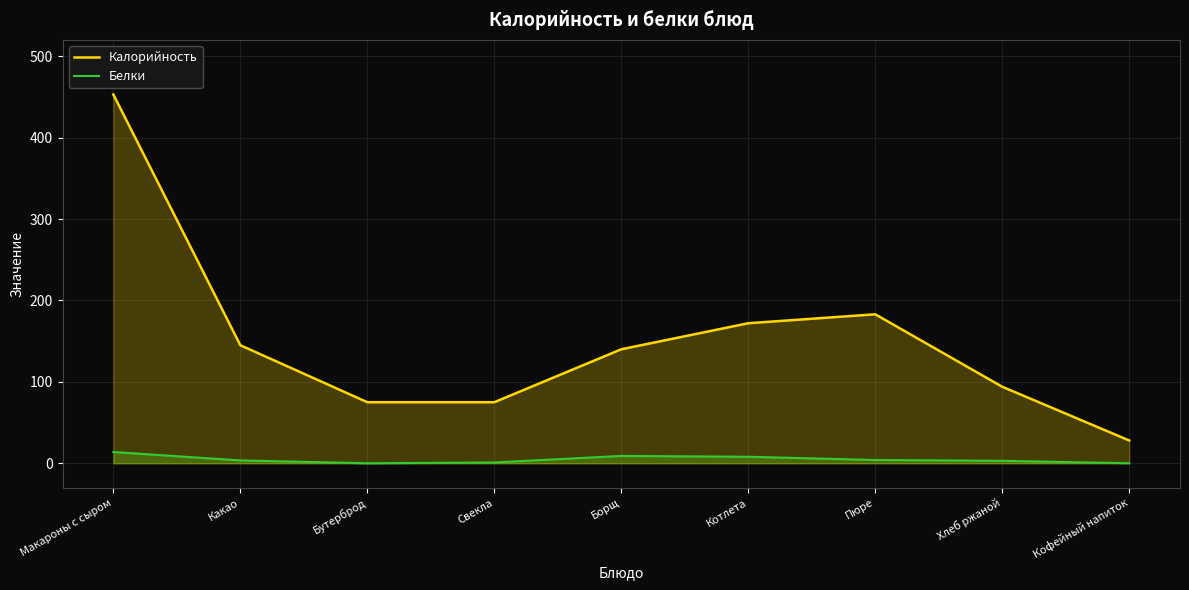

True or false: Белки has more than 2 interior local peaks.

False